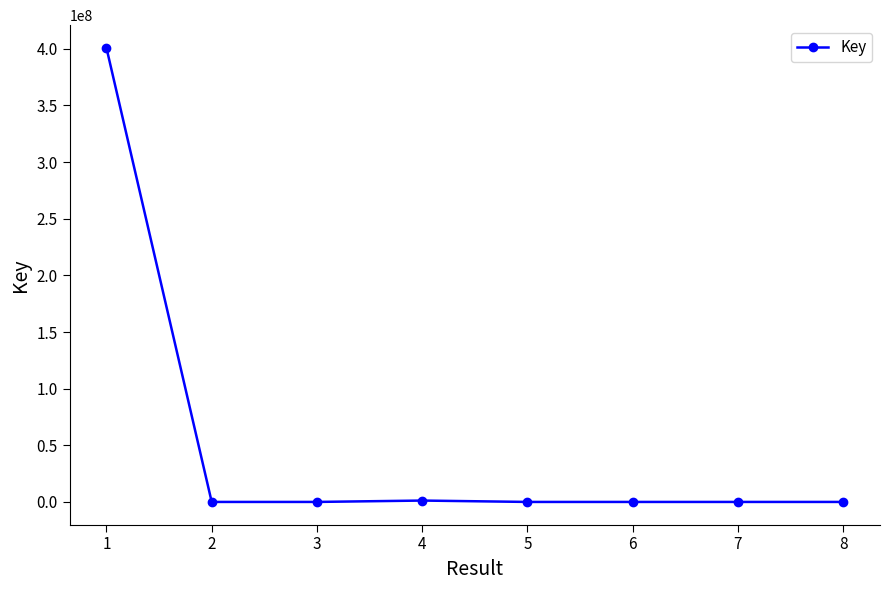

How many categories are shown in the chart?

8